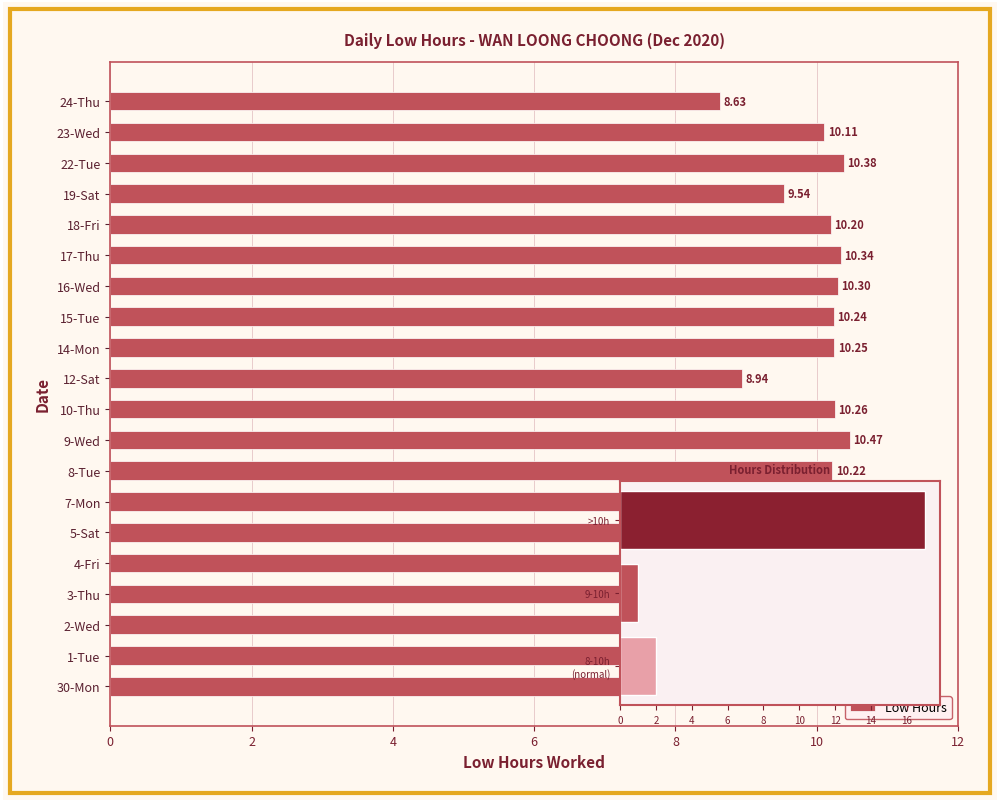

How many values exceed 10?

17